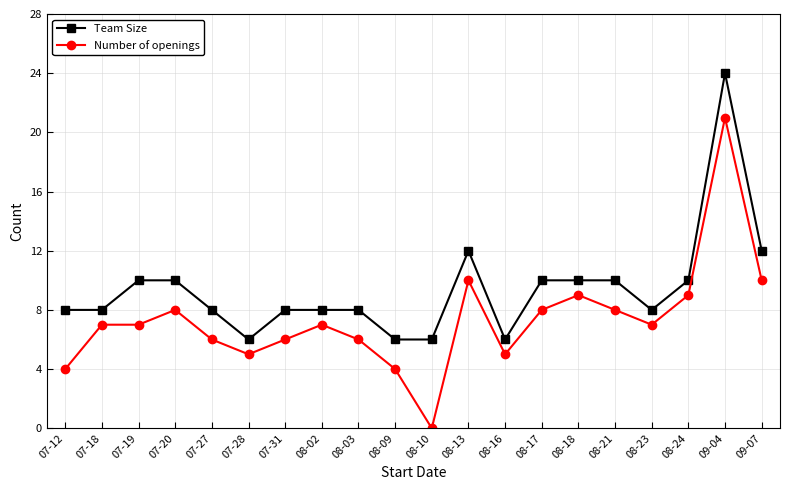

Rank the series at 07-31 from lowest to highest value.

Number of openings, Team Size